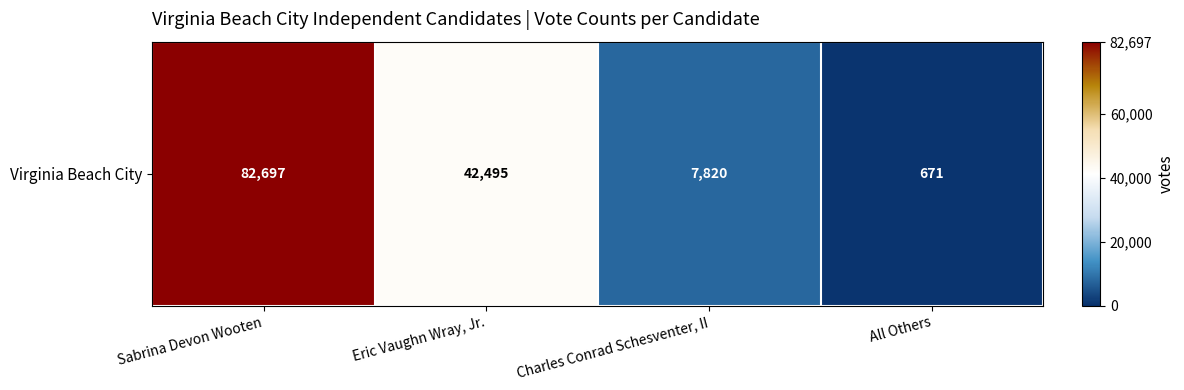

The value at Sabrina Devon Wooten is 82697. True or false?

True